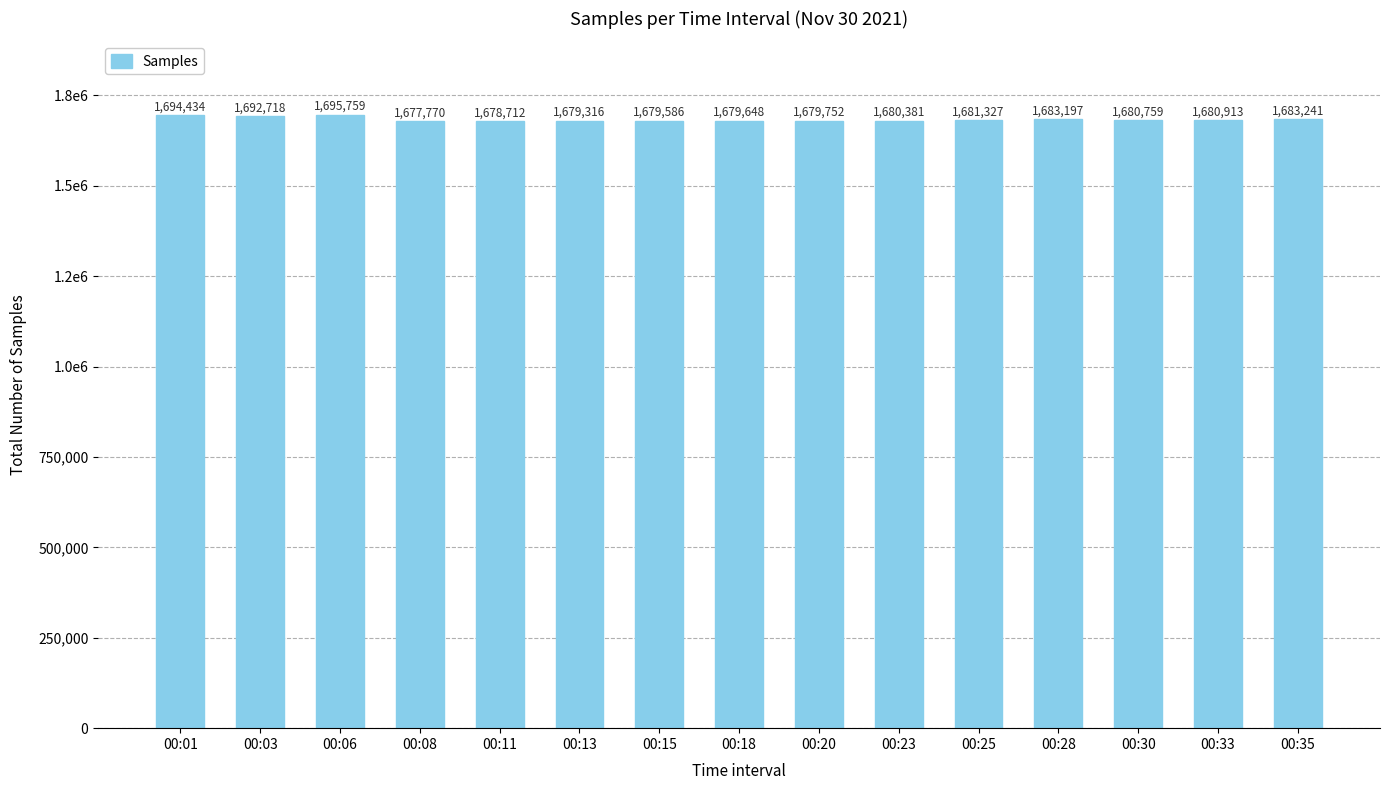

Which label corresponds to the smallest value in the chart?

00:08